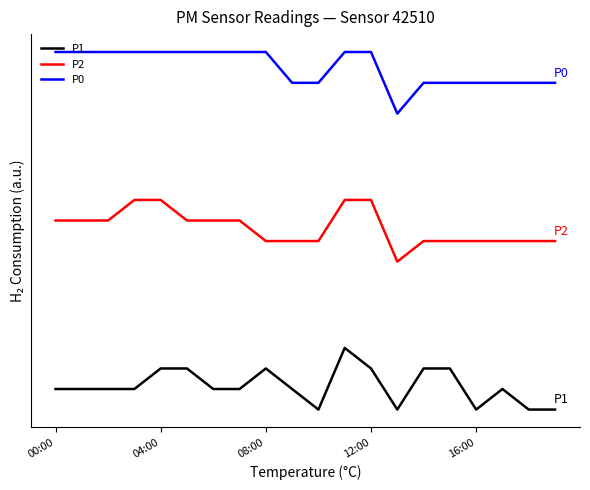

Does the chart have visible grid lines?

No